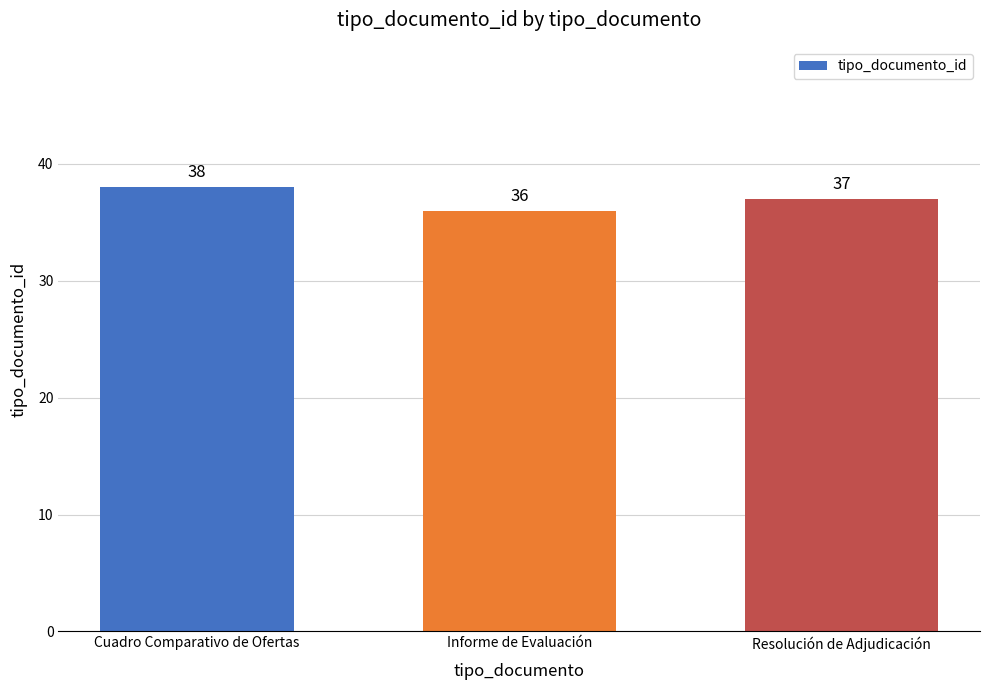

How many categories are shown in the chart?

3